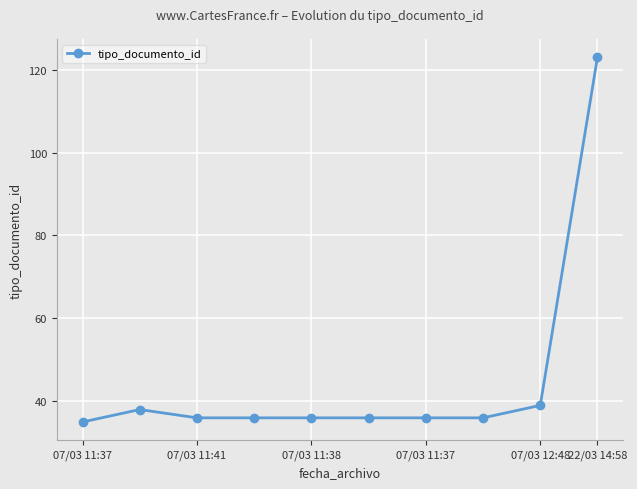

Reading right to left, what are all the values shown in this chart?

123	39	36	36	36	36	36	36	38	35